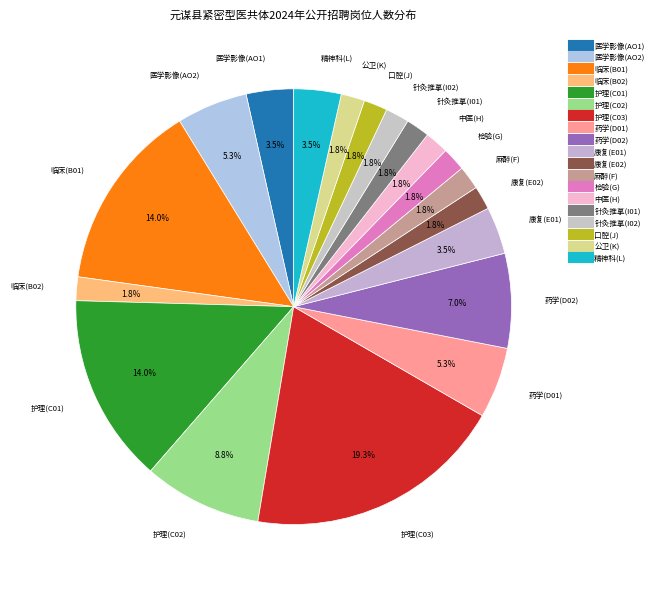

What percentage is NOT represented by 护理(C02)?

91.2%